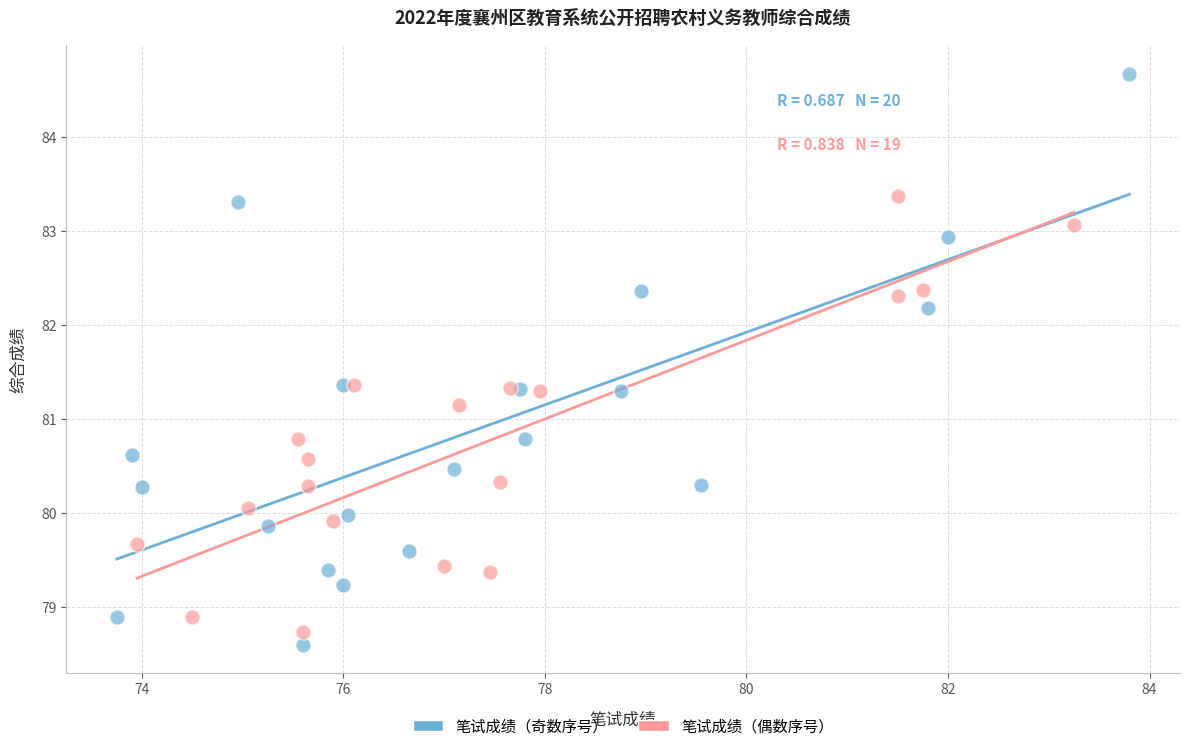

Which series reaches the maximum Y coordinate?

笔试成绩（奇数序号）